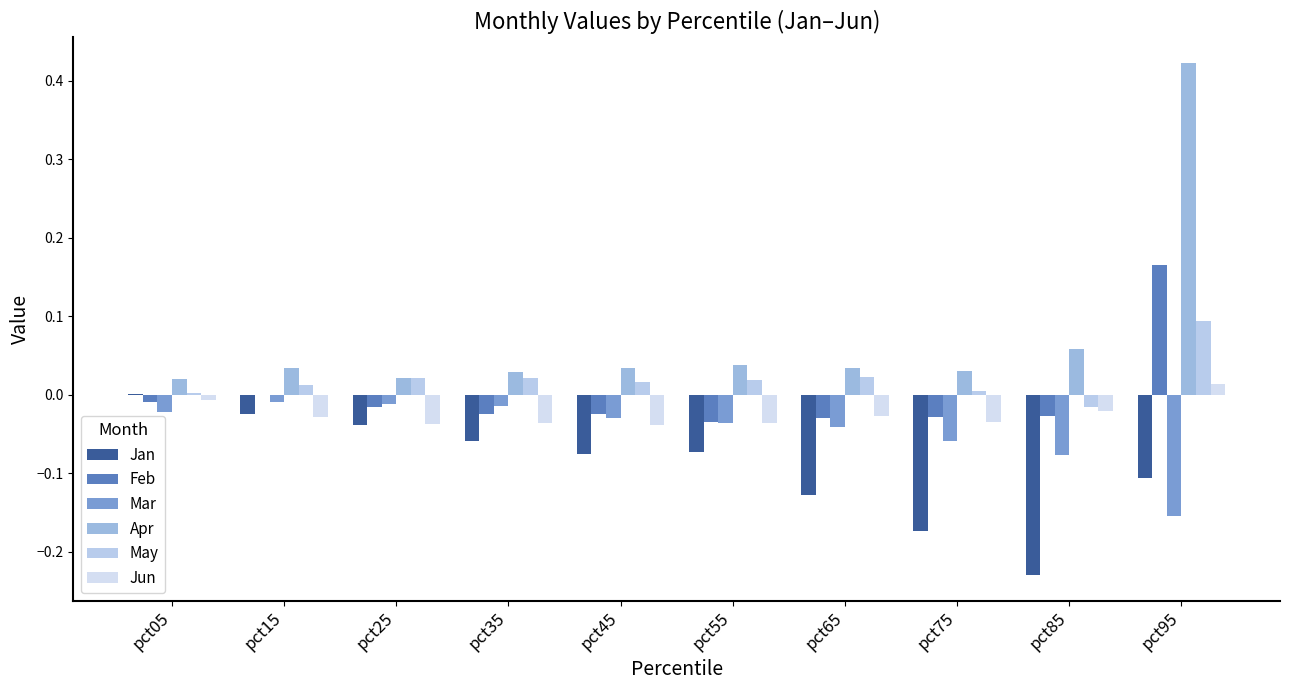

The Apr series shows 0.0 at pct35. True or false?

False